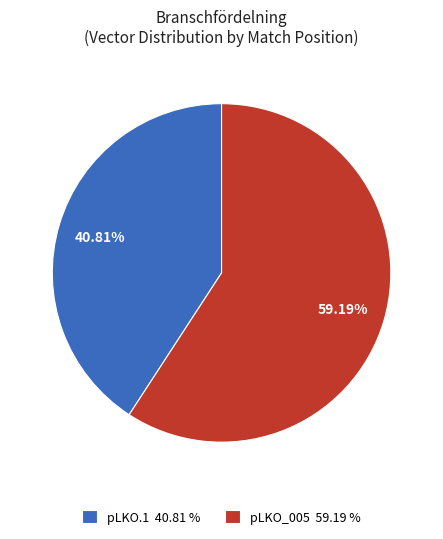

What is the majority slice?

pLKO_005 59.19 %